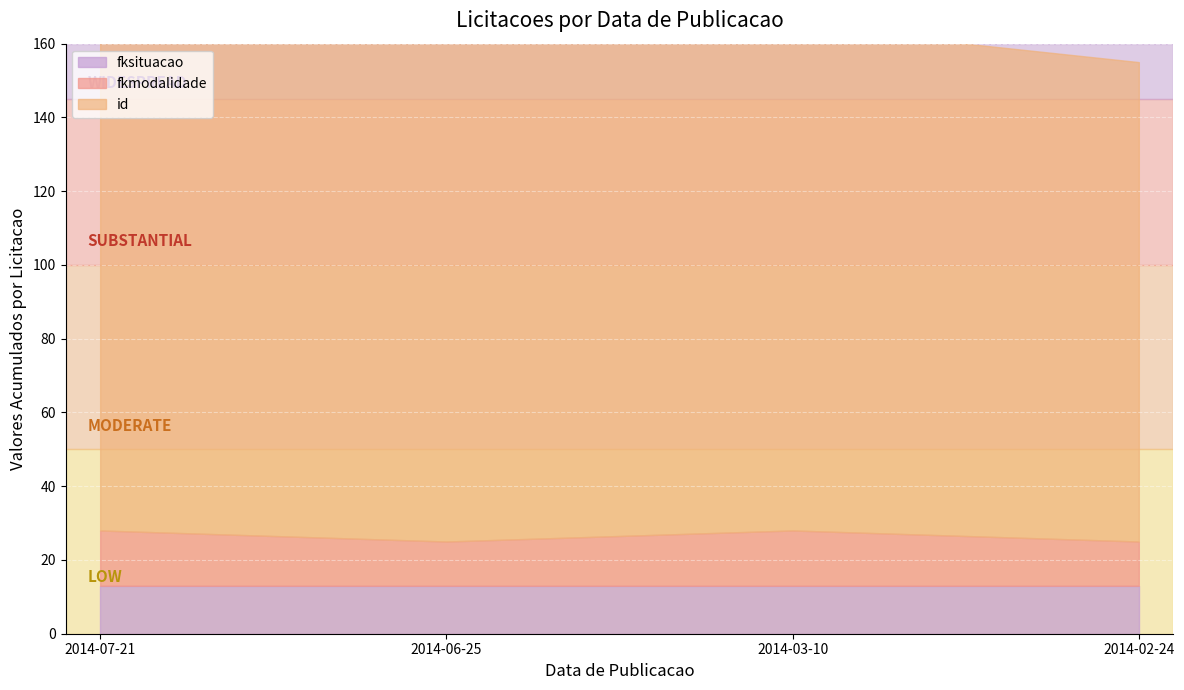

Read the id value at 2014-02-24, to the nearest 5.

130